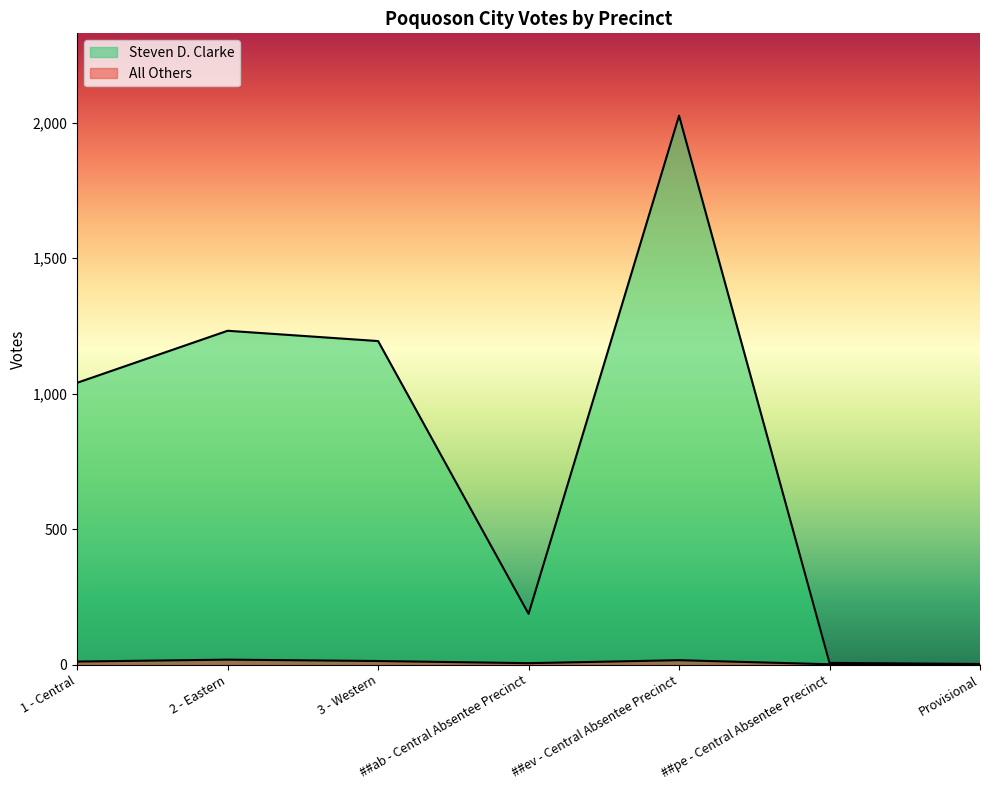

Between 3 - Western and ##ev - Central Absentee Precinct, which series saw the biggest shift?

Steven D. Clarke